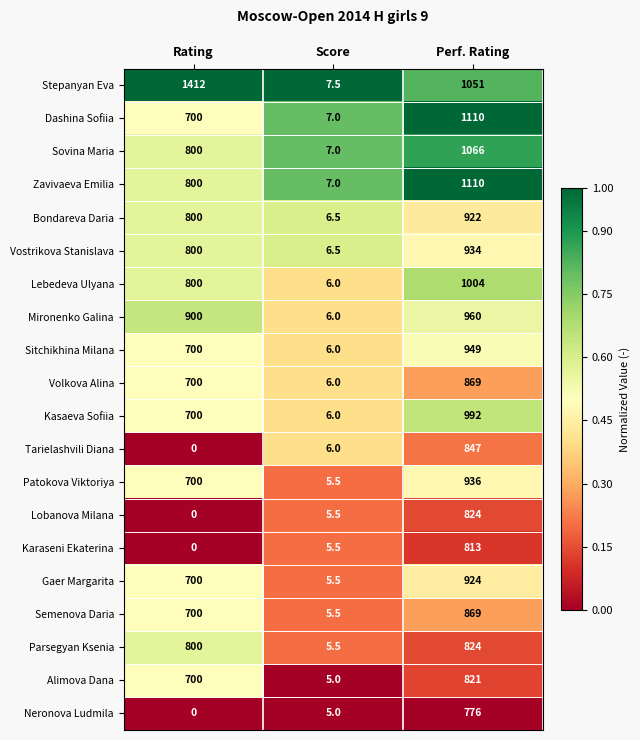

List the labels in order of Sitchikhina Milana value, largest first.

Perf. Rating, Rating, Score